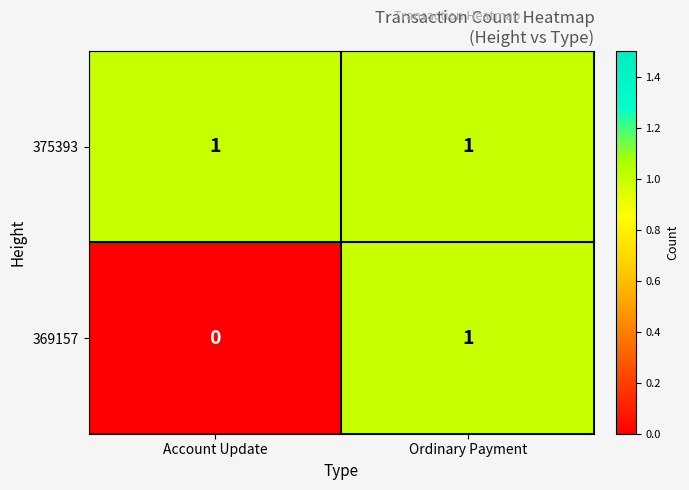

True or false: 369157 has a value of 1 at Ordinary Payment.

True